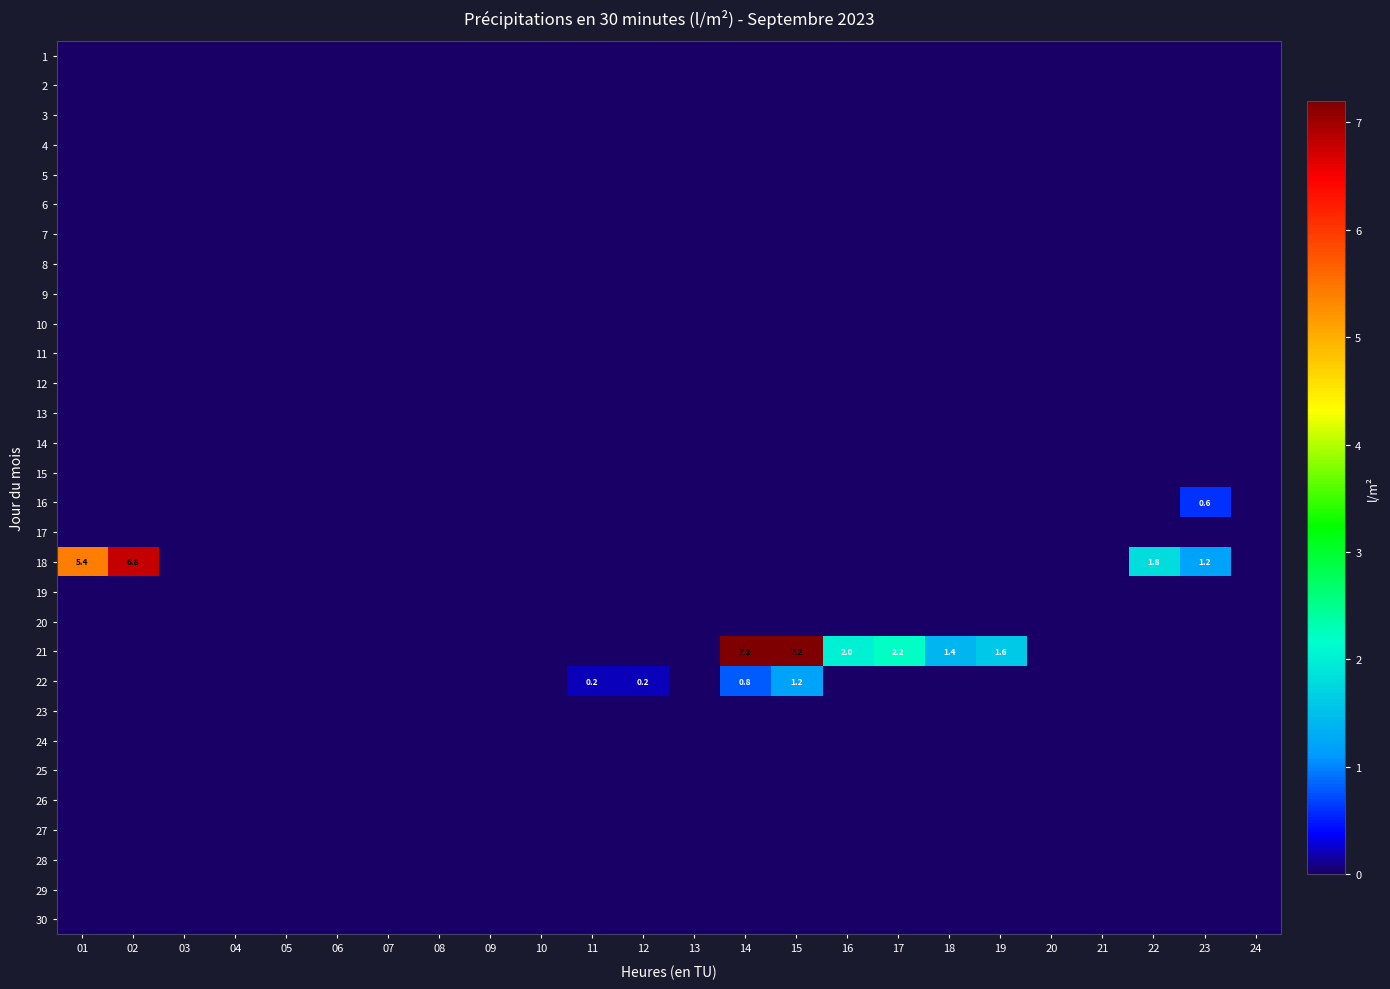

The 17 series shows 0.0 at 08. True or false?

True